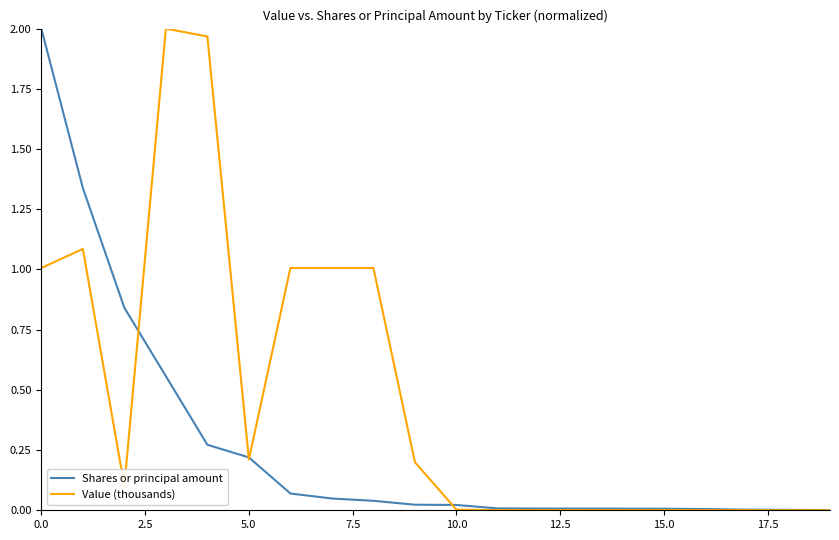

List the series in order of their overall mean, highest first.

Value (thousands), Shares or principal amount